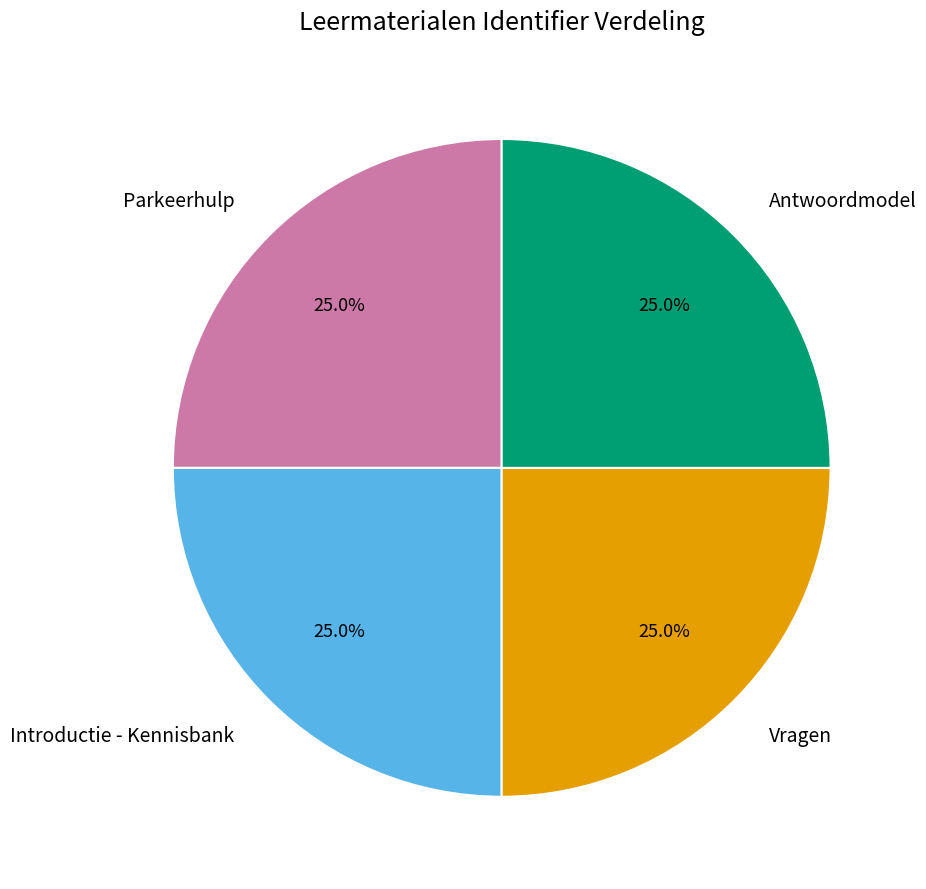

To the nearest percent, what is the combined percentage of Antwoordmodel and Parkeerhulp?

50%